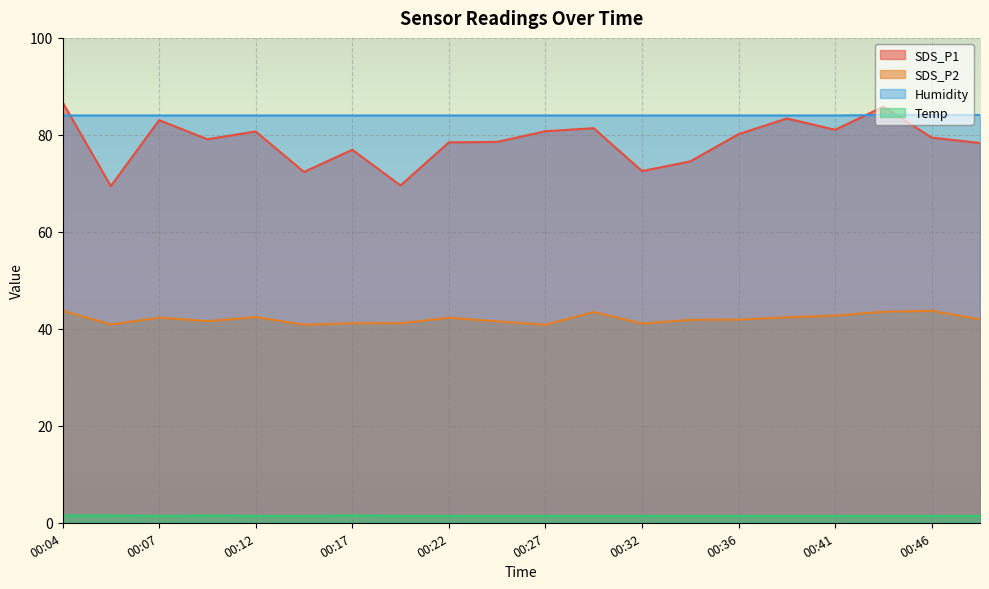

True or false: SDS_P2 and SDS_P1 intersect in this chart.

False